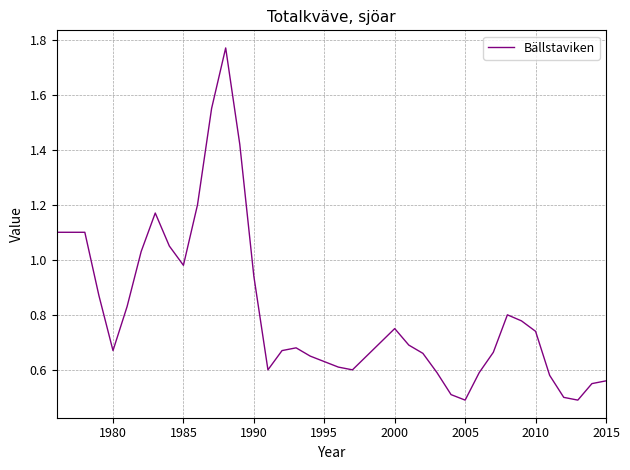

How many lines are shown in the chart?

1